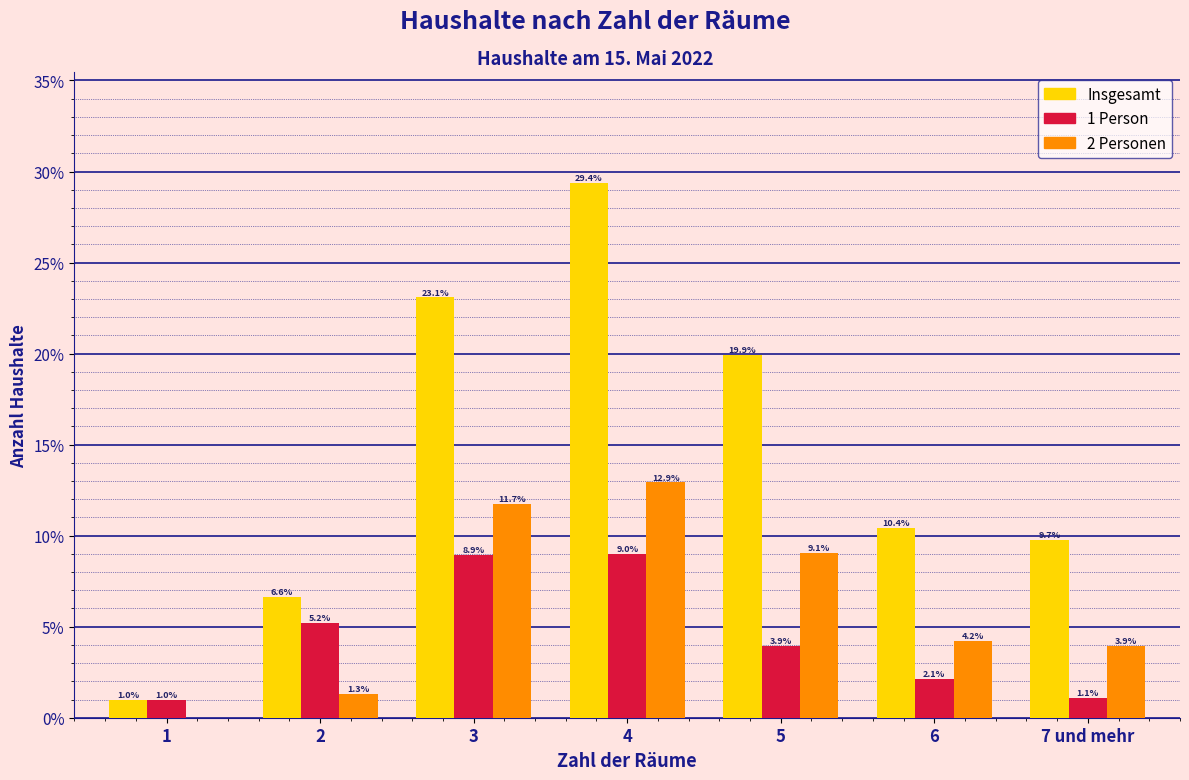

Reading right to left, extract all data points from this chart.

Insgesamt: 7 und mehr=9.7	6=10.4	5=19.9	4=29.4	3=23.1	2=6.6	1=1.0
1 Person: 7 und mehr=1.1	6=2.1	5=3.9	4=9.0	3=8.9	2=5.2	1=1.0
2 Personen: 7 und mehr=3.9	6=4.2	5=9.1	4=12.9	3=11.7	2=1.3	1=0.0